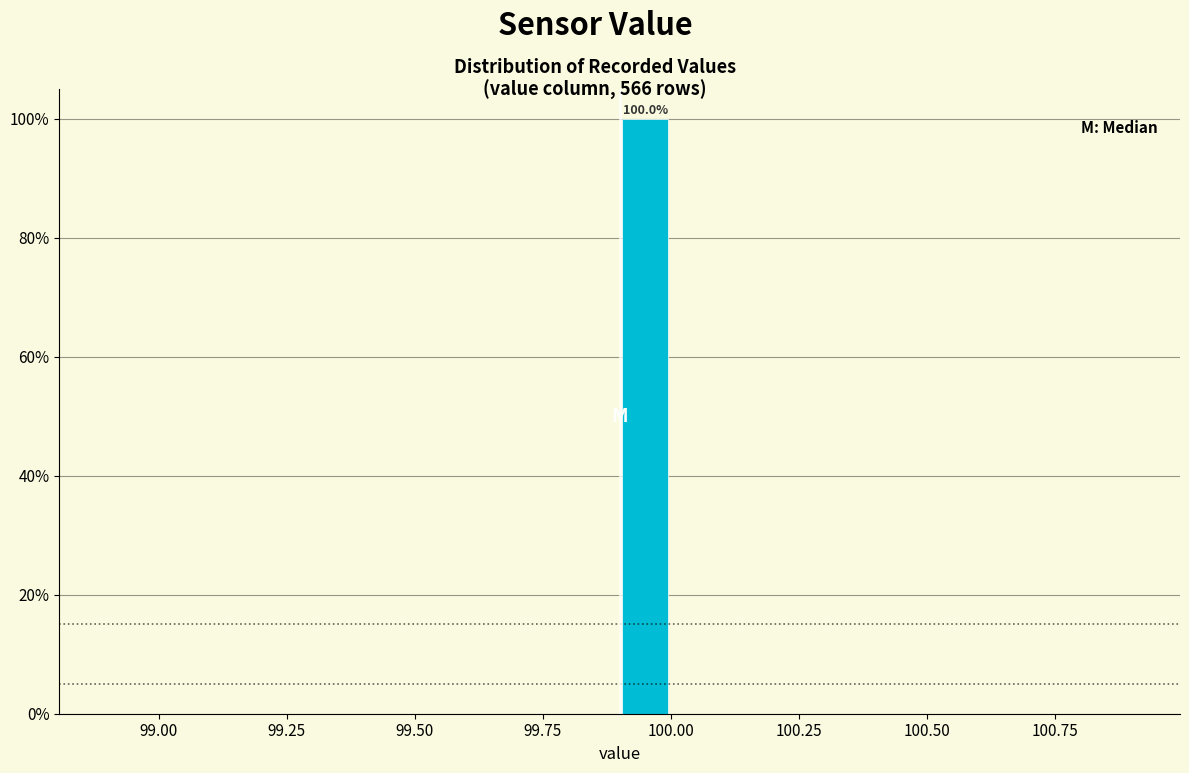

Around what value on the x-axis is the tallest bar? Give the approximate position of its centre, as read against the axis.

99.95